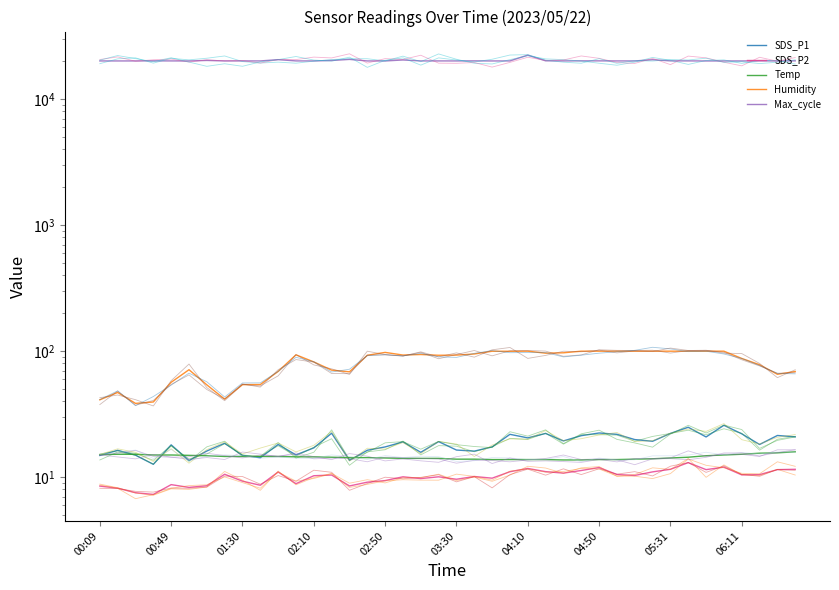

Where is the first local minimum for Humidity?

00:29